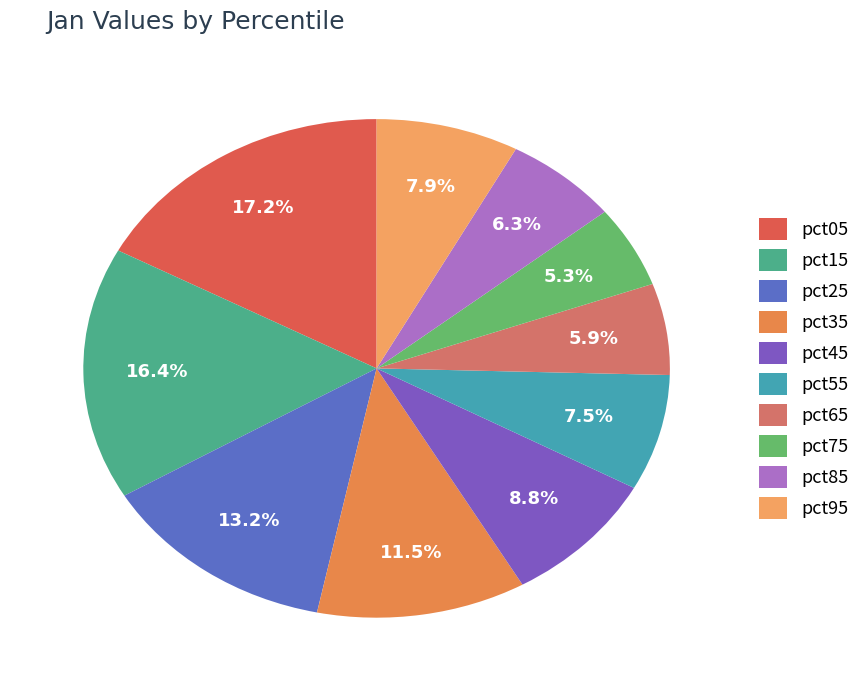

To the nearest percent, what is the average slice percentage?

10%